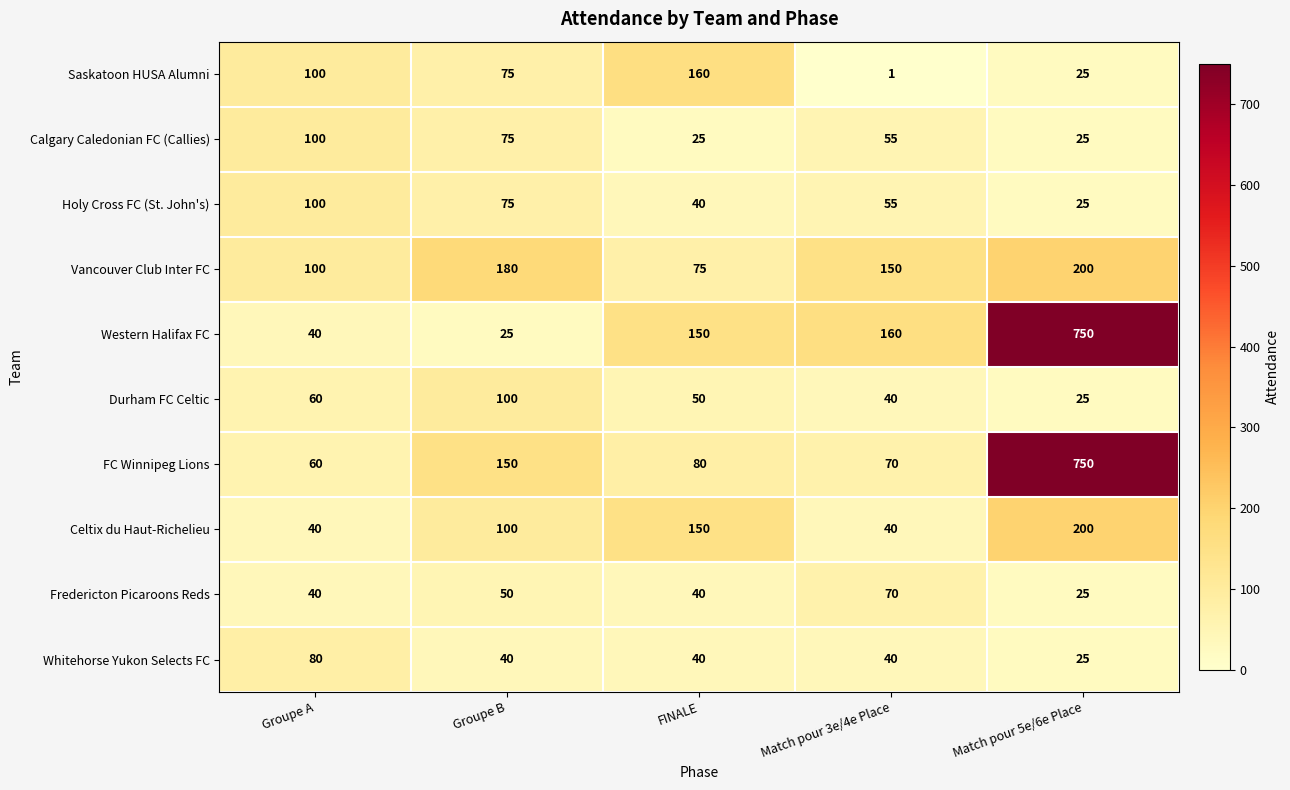

Rank the categories by Durham FC Celtic value from highest to lowest.

Groupe B, Groupe A, FINALE, Match pour 3e/4e Place, Match pour 5e/6e Place